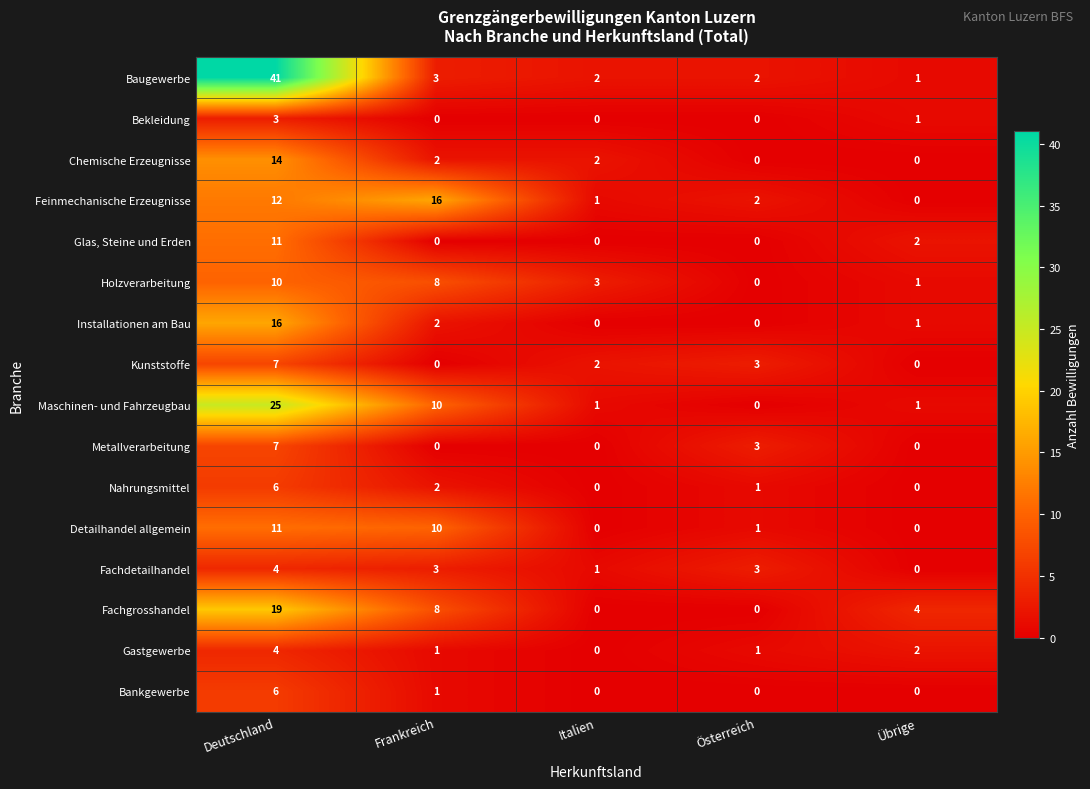

Count the number of categories in the chart.

5